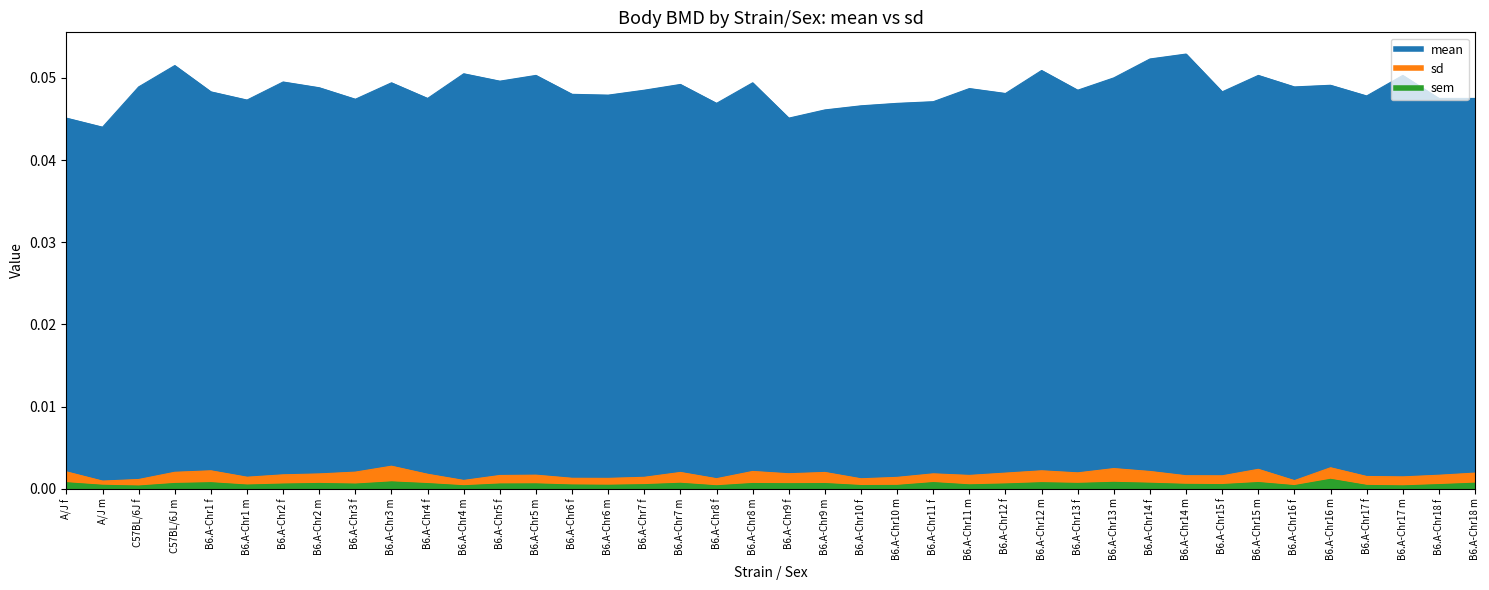

At which label does mean reach its peak?

B6.A-Chr14 m